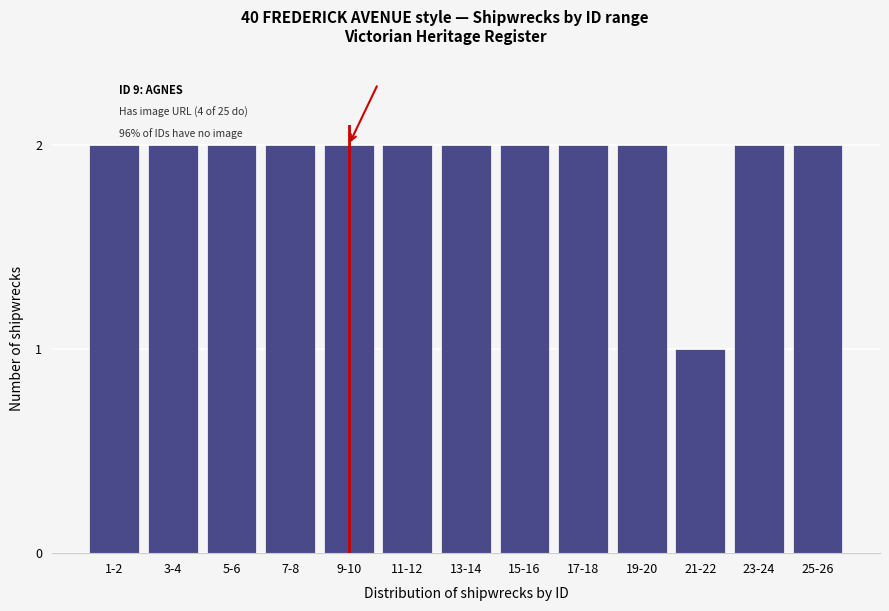

Reading left to right, extract all data points from this chart.

2	2	2	2	2	2	2	2	2	2	1	2	2